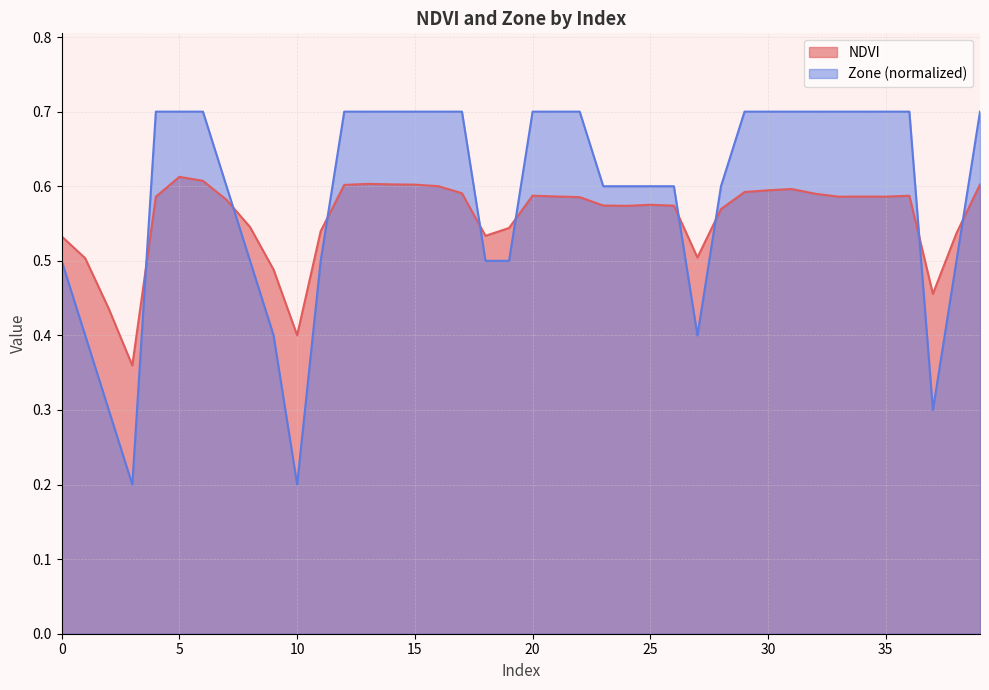

What is the label of the 23rd point from the right?

17